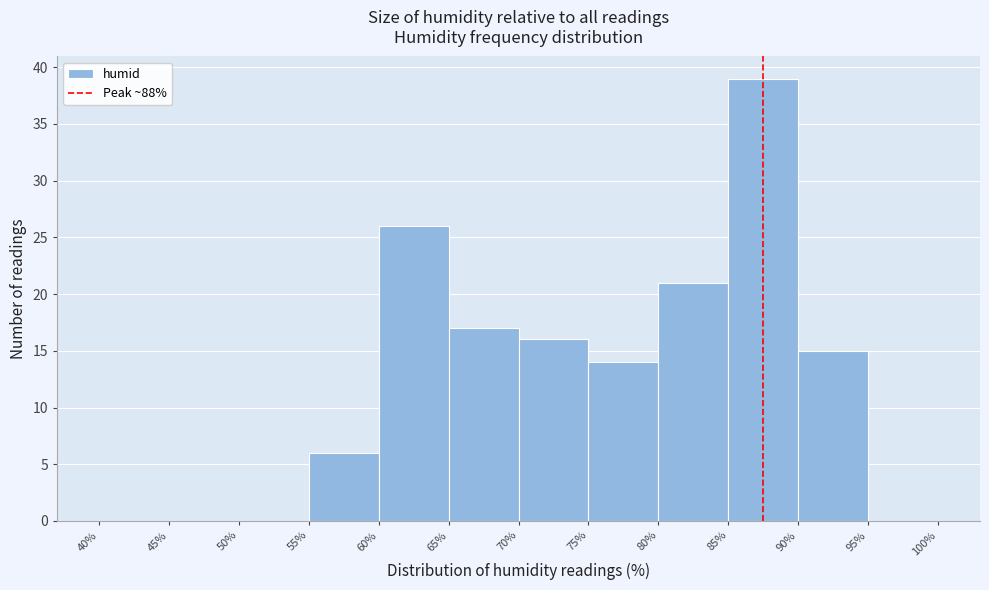

How tall is the bar that spans 85% to 90% on the x-axis? The values are not printed on the chart, so give them approximately, as read against the axis.

39